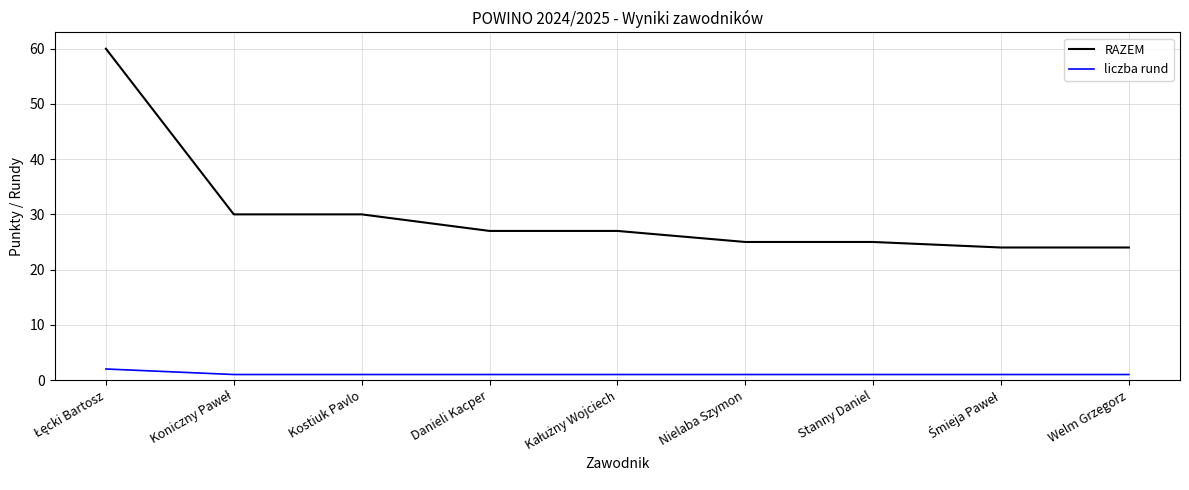

True or false: RAZEM and liczba rund intersect in this chart.

False